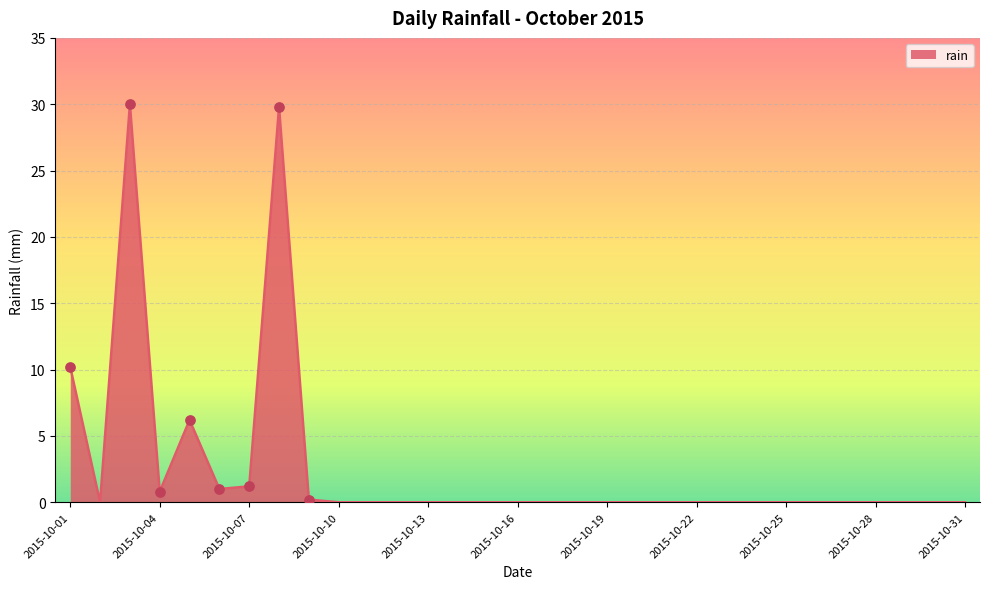

What is the greatest value displayed?

30.0